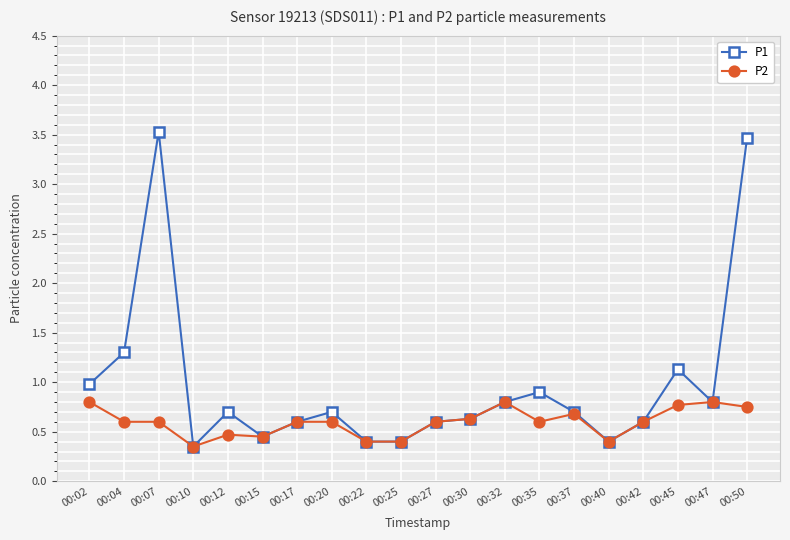

True or false: P2 has more than 0 points higher than both neighbors.

True